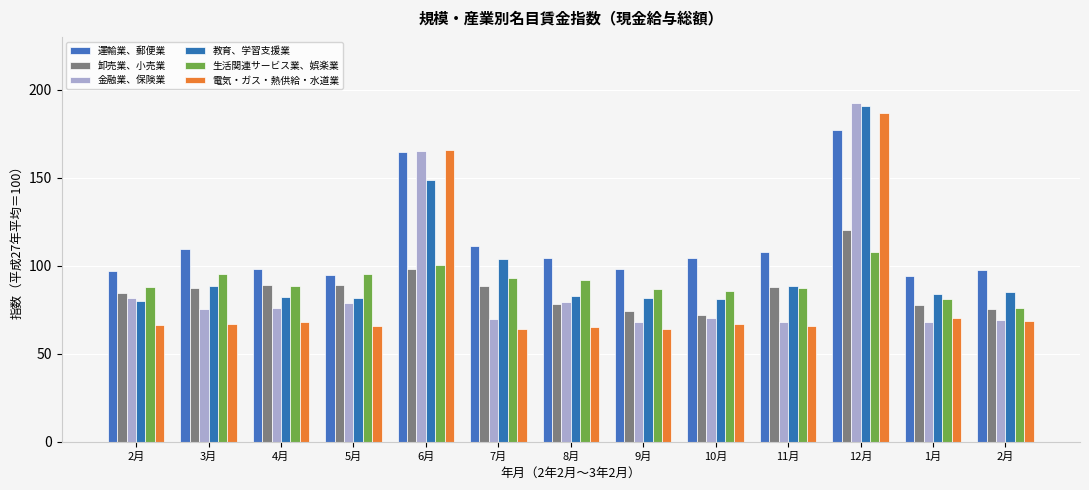

What is the difference between the maximum and minimum values in the 卸売業、小売業 series?

48.3